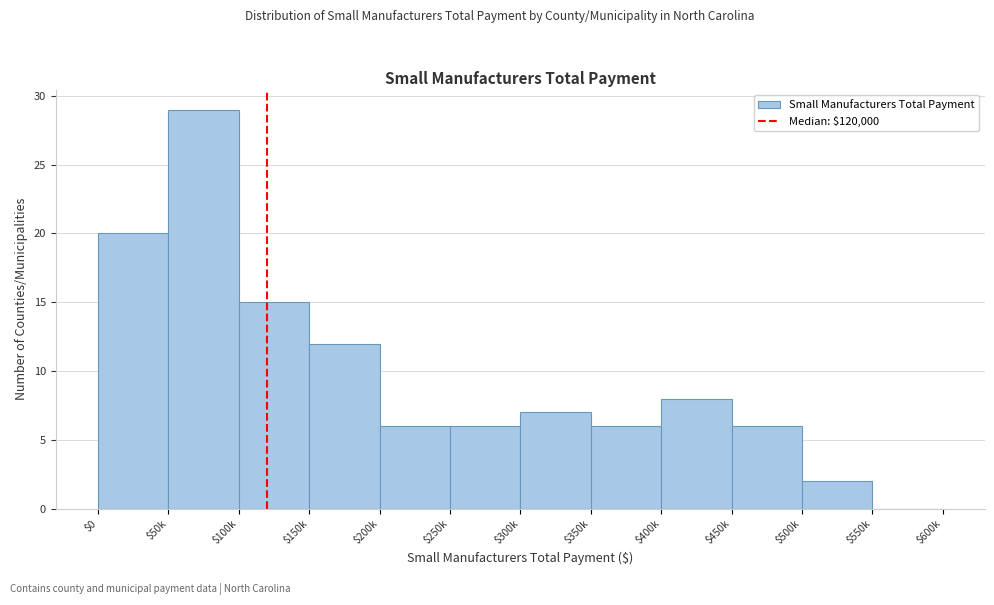

Where is the data nearest to the value 14?

$100k